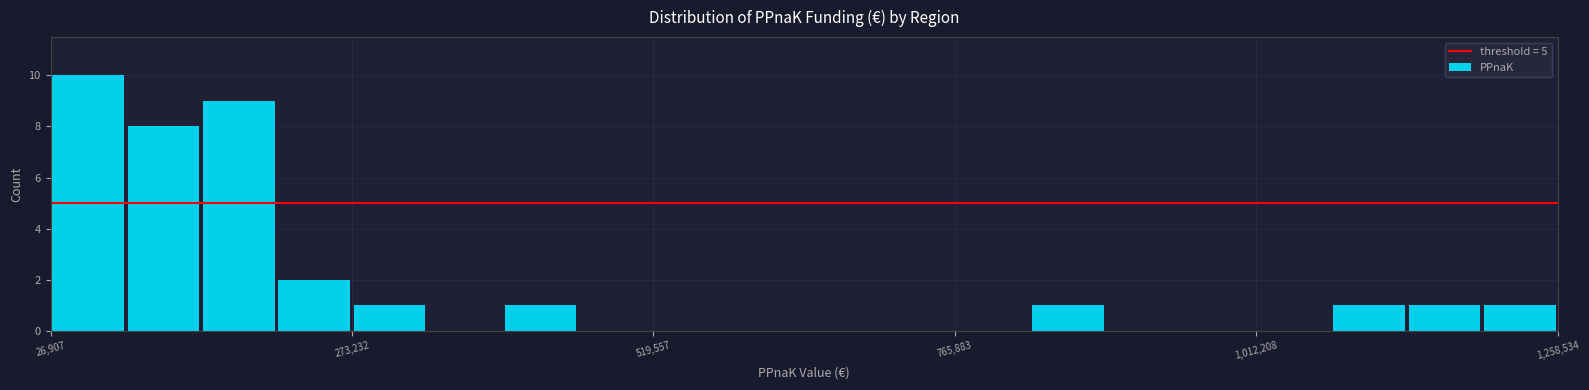

Around what value on the x-axis is the tallest bar? Give the approximate position of its centre, as read against the axis.

50000